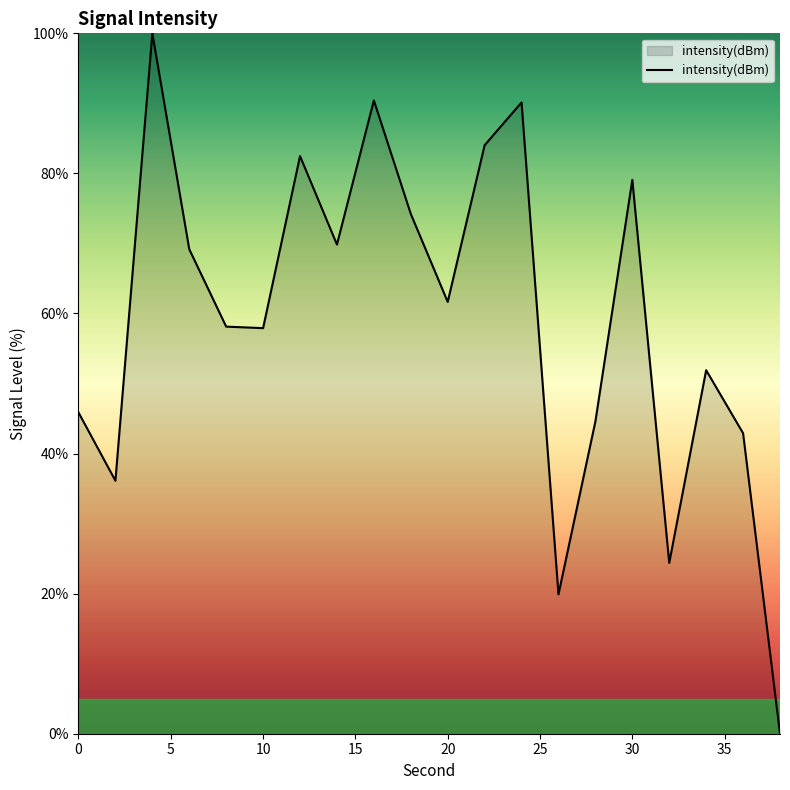

What is the difference between the maximum and minimum values?

100.0